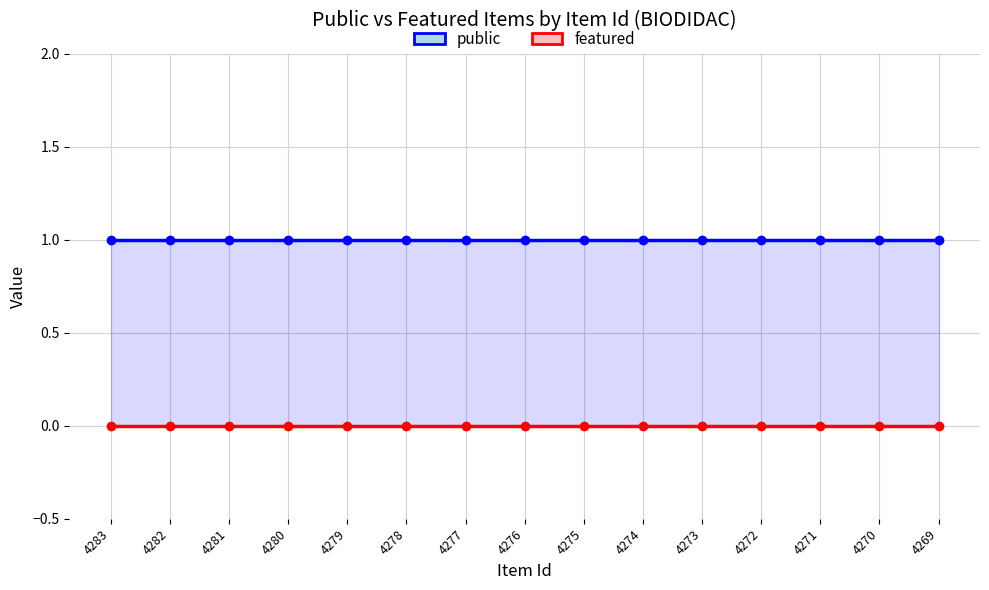

What is the maximum value shown in the chart?

1